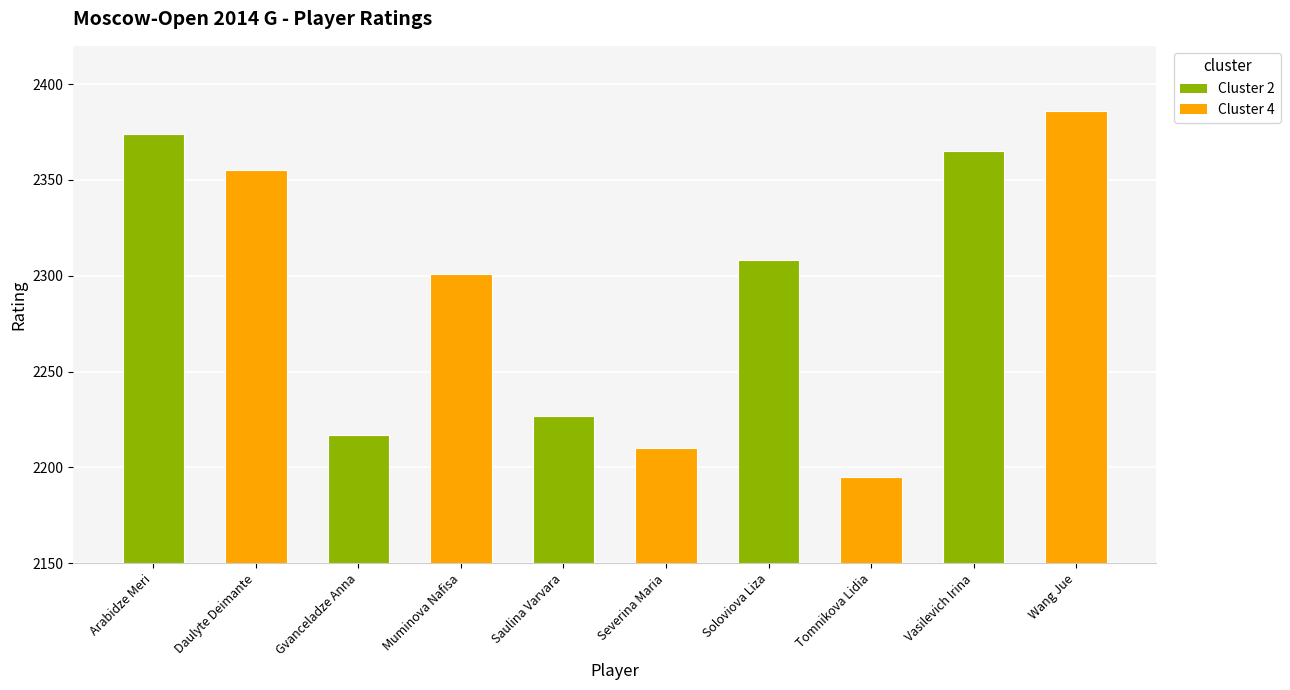

Between Severina Maria and Gvanceladze Anna, which is larger?

Gvanceladze Anna